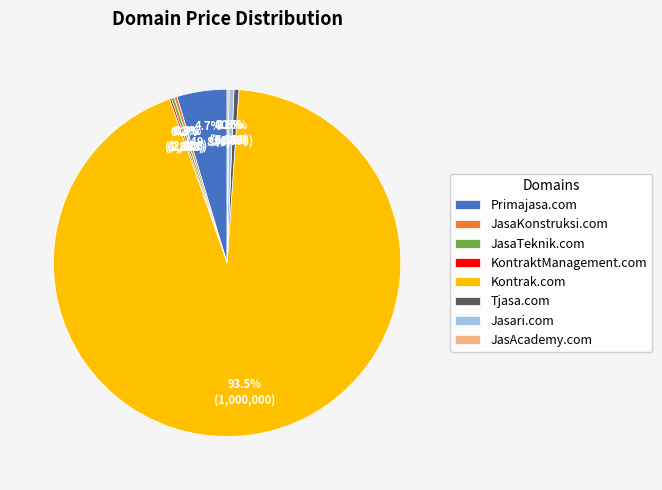

Between Primajasa.com and Jasari.com, which is larger?

Primajasa.com